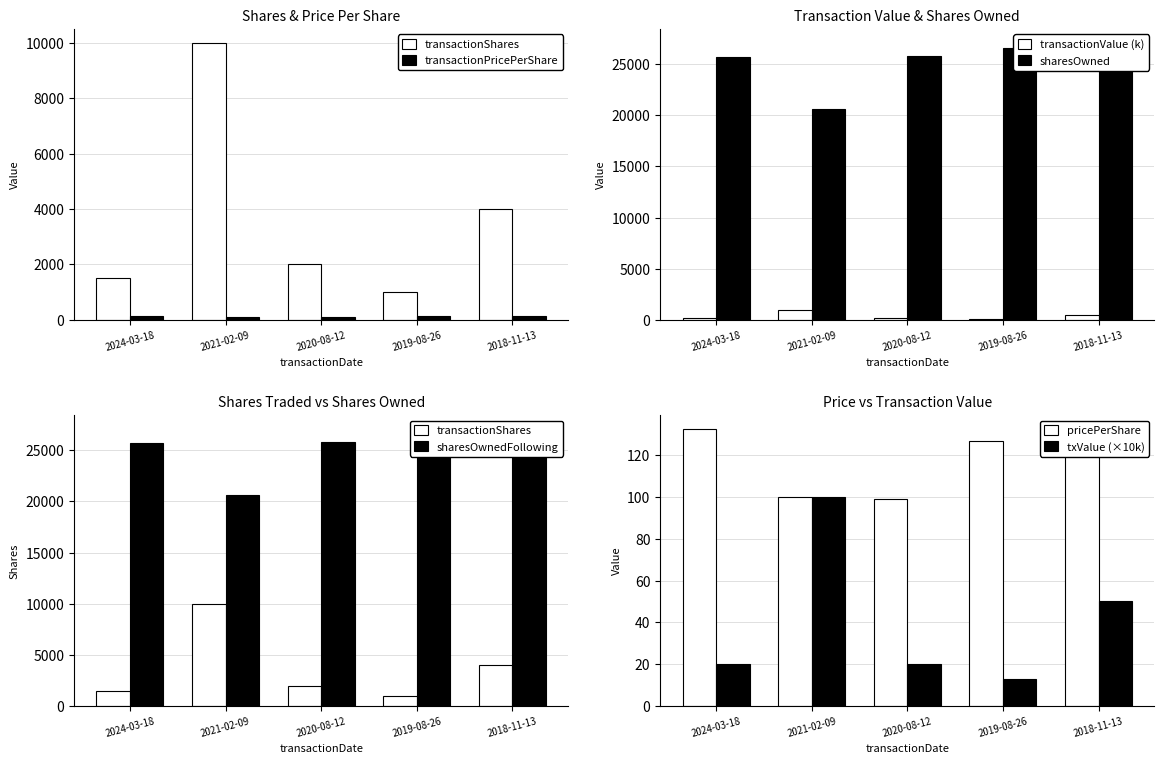

Which series has the largest total across all categories?

sharesOwnedFollowingTransaction